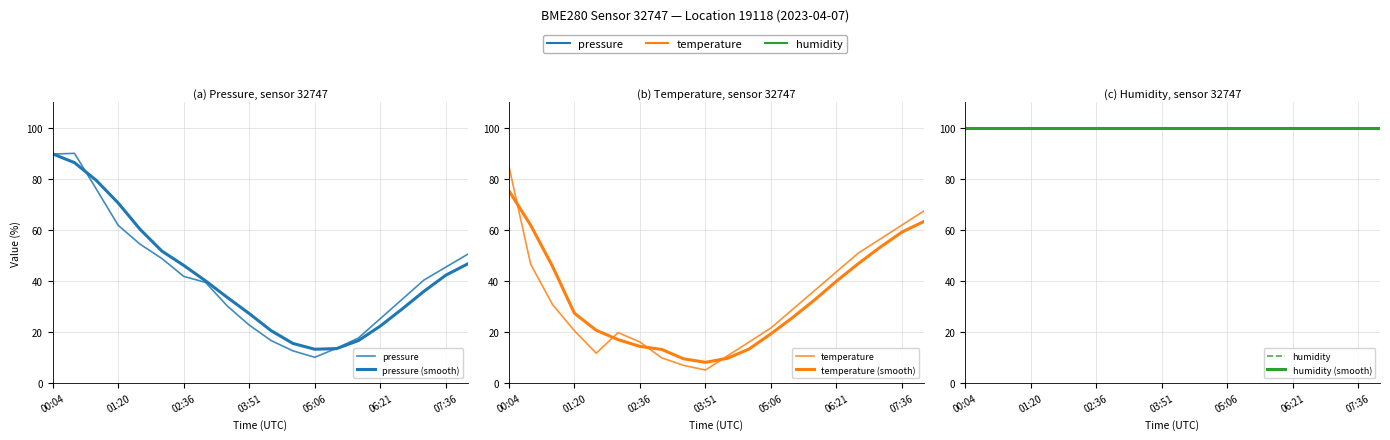

What is the sum of all temperature values?

644.6